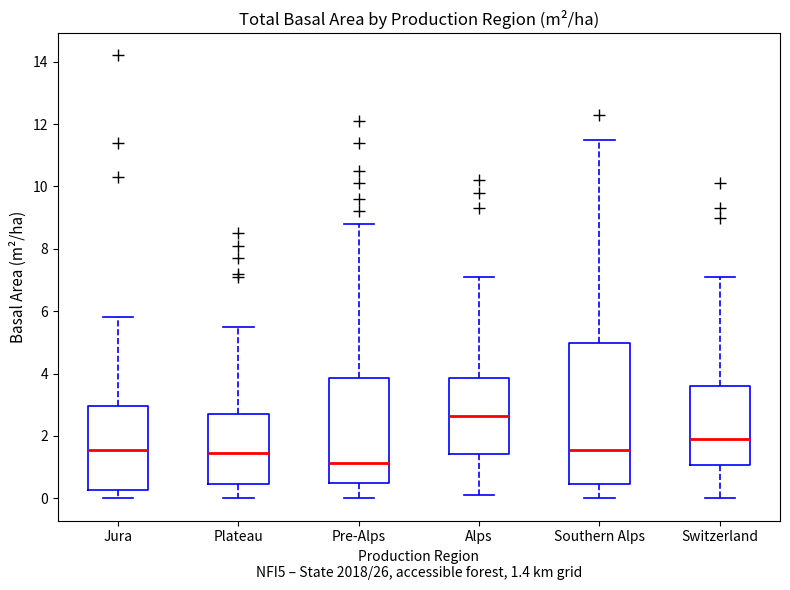

Which box's median line is the lowest?

Pre-Alps